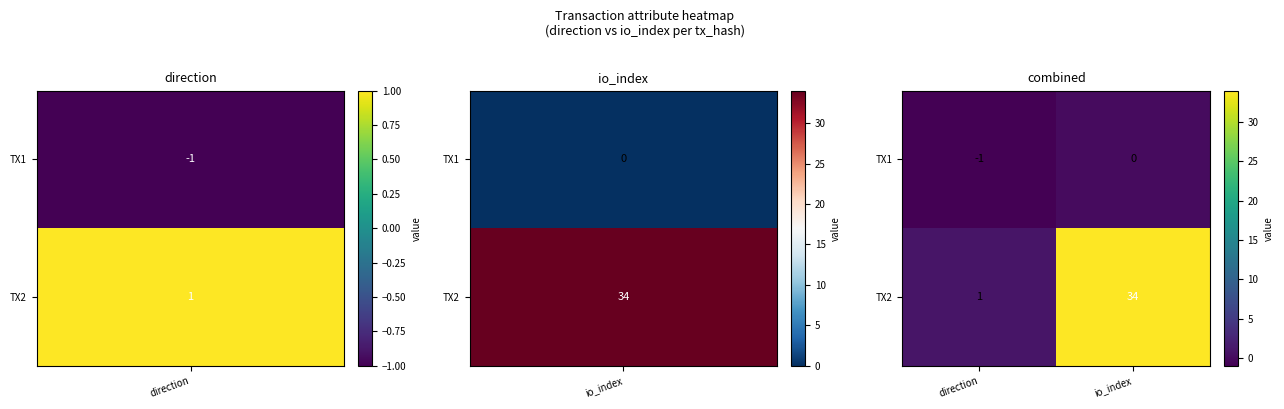

Rank the series by their maximum value, from highest to lowest.

TX2, TX1